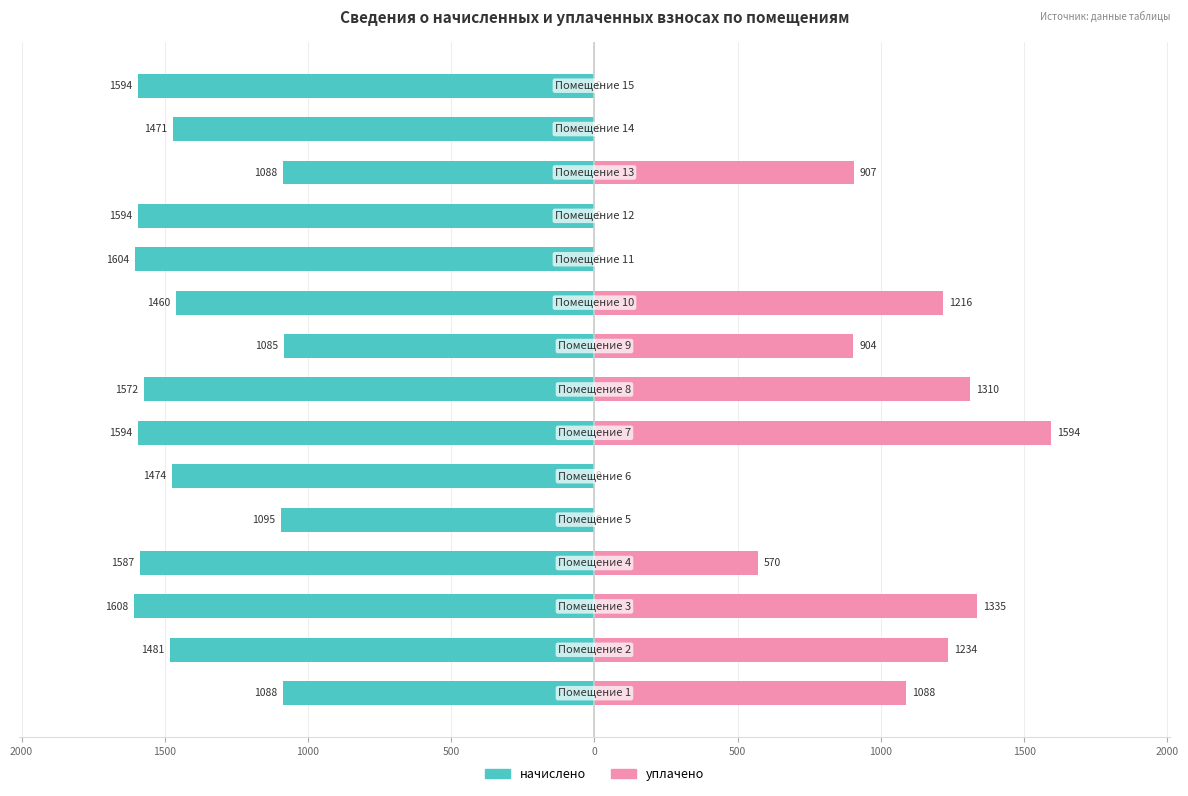

Between 2000 and 1500, which series saw the biggest shift?

начислено